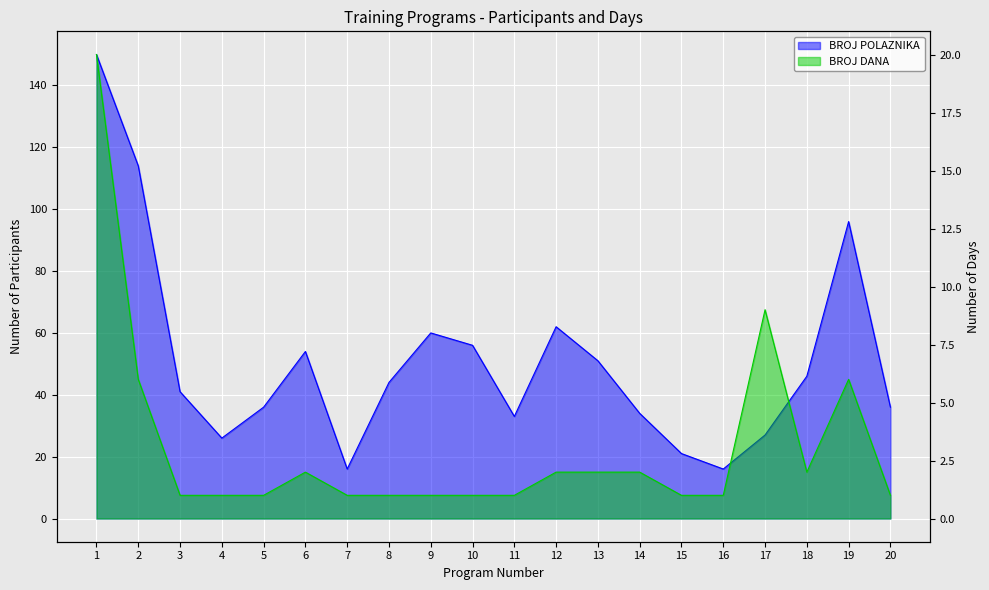

At which category is the sum across all series the highest?

1